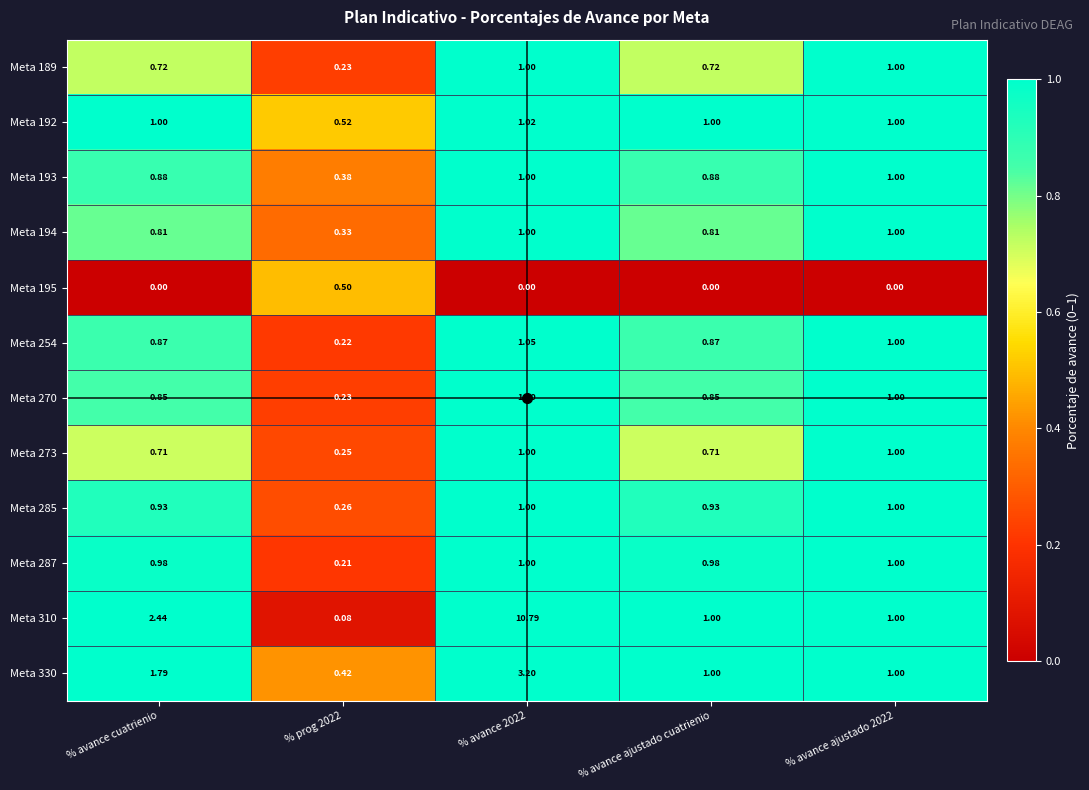

Rank the series at % prog 2022 from lowest to highest value.

Meta 310, Meta 287, Meta 254, Meta 189, Meta 270, Meta 273, Meta 285, Meta 194, Meta 193, Meta 330, Meta 195, Meta 192